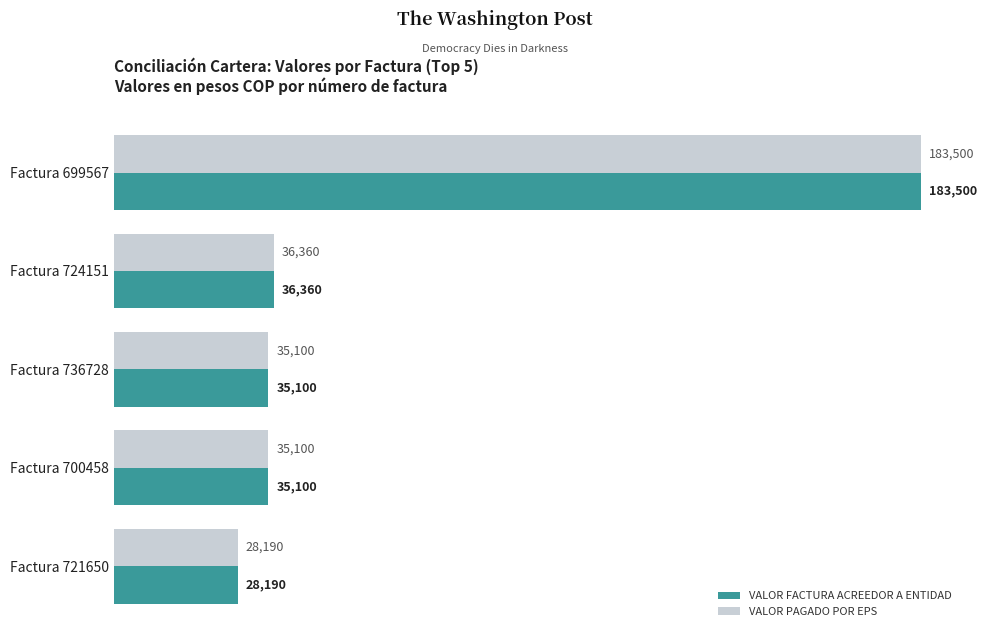

What is the average value of the VALOR PAGADO POR EPS series?

63650